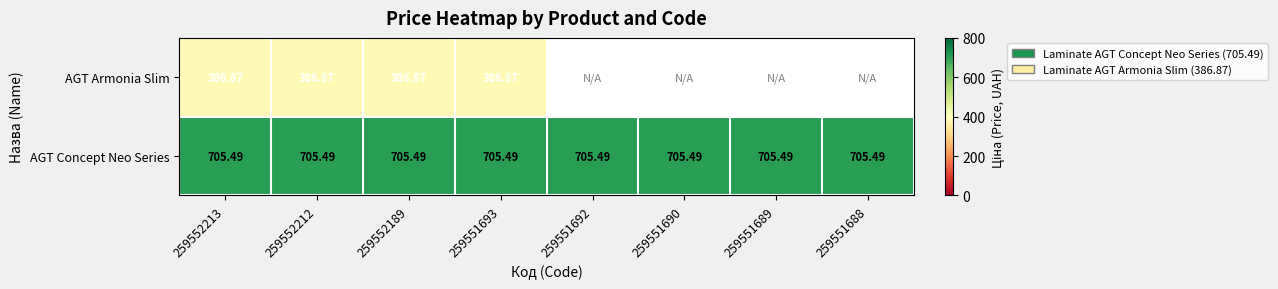

Which category has the highest value across all series?

259552213